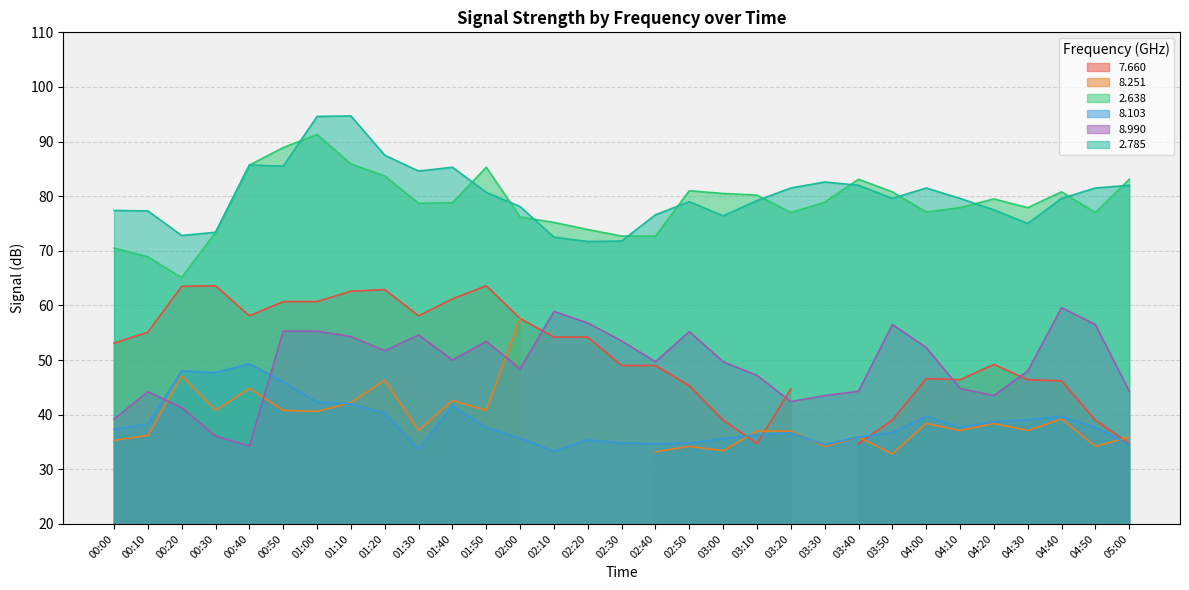

How many intersections are there between   2.785 and   2.638?

12